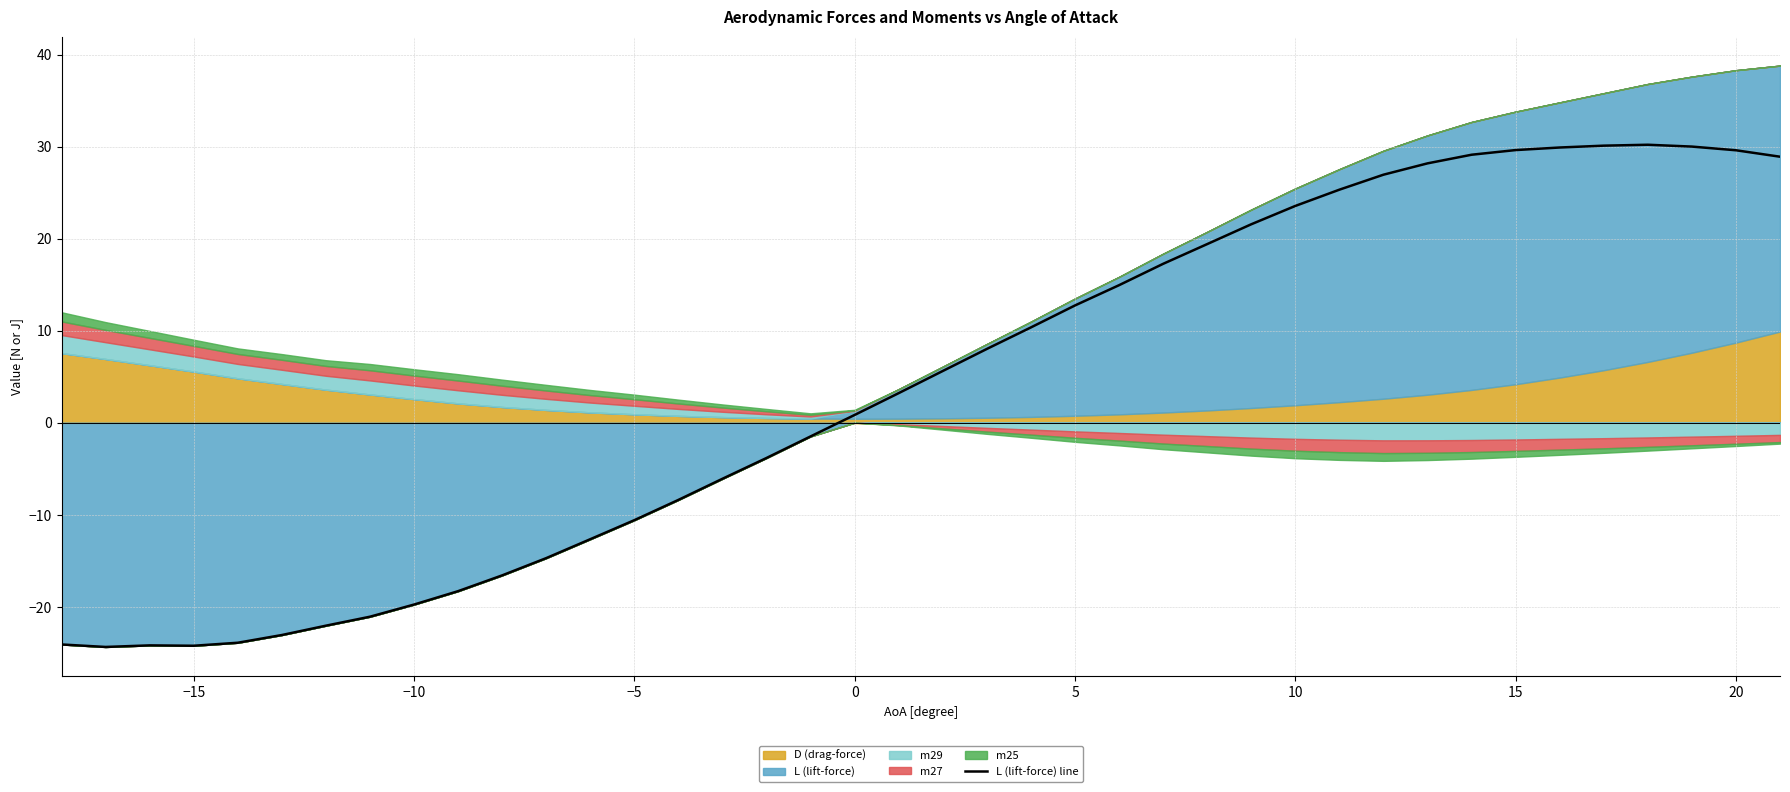

How many points are lower than both their immediate neighbors (excluding endpoints)?

2